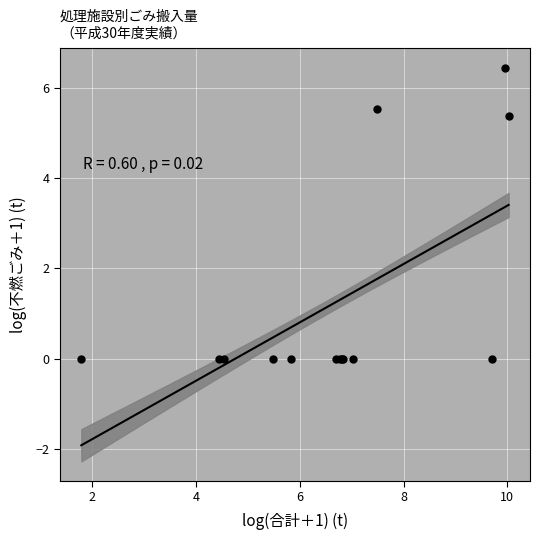

What Y value in the scatter plot is closest to 3?

5.4